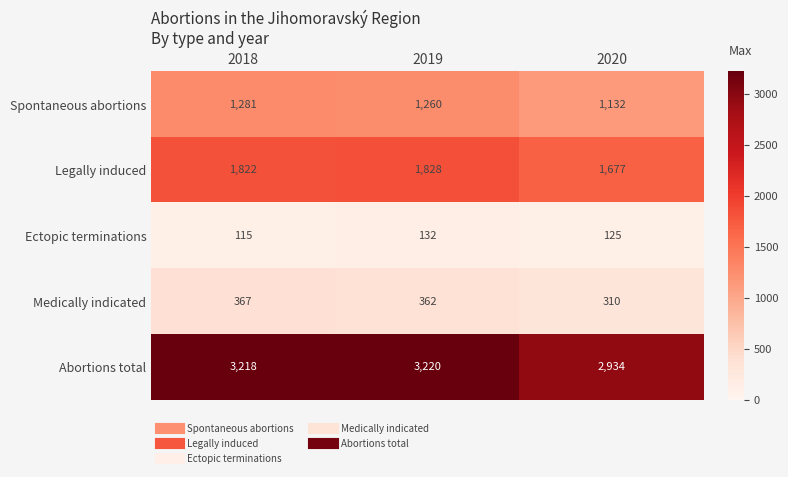

The value of Spontaneous abortions at 2018 is 1281. True or false?

True